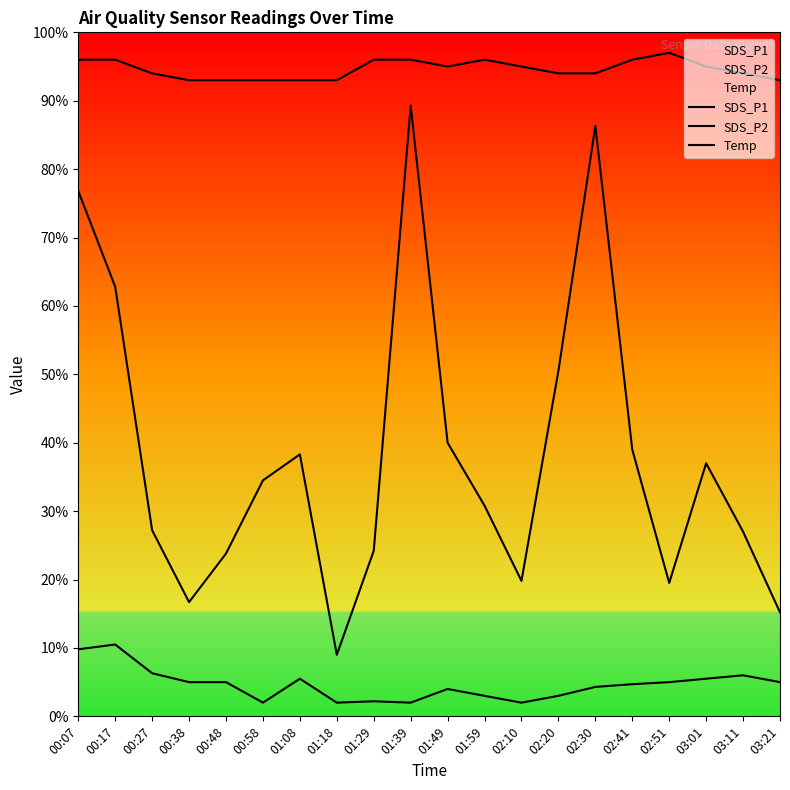

What is the difference between the maximum and minimum values in the SDS_P2 series?

0.9